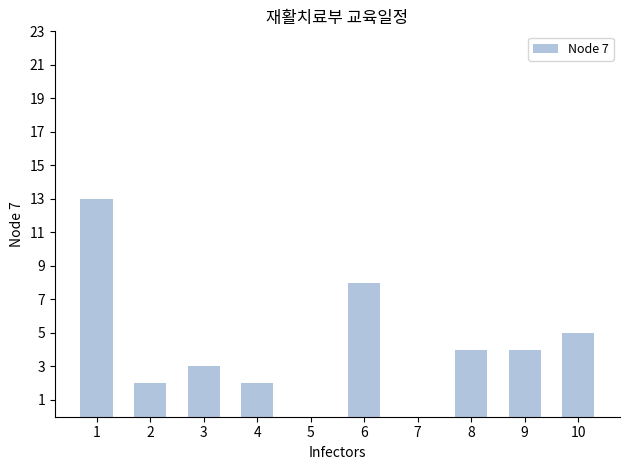

Reading left to right, list all the values displayed in this chart.

13	2	3	2	0	8	0	4	4	5